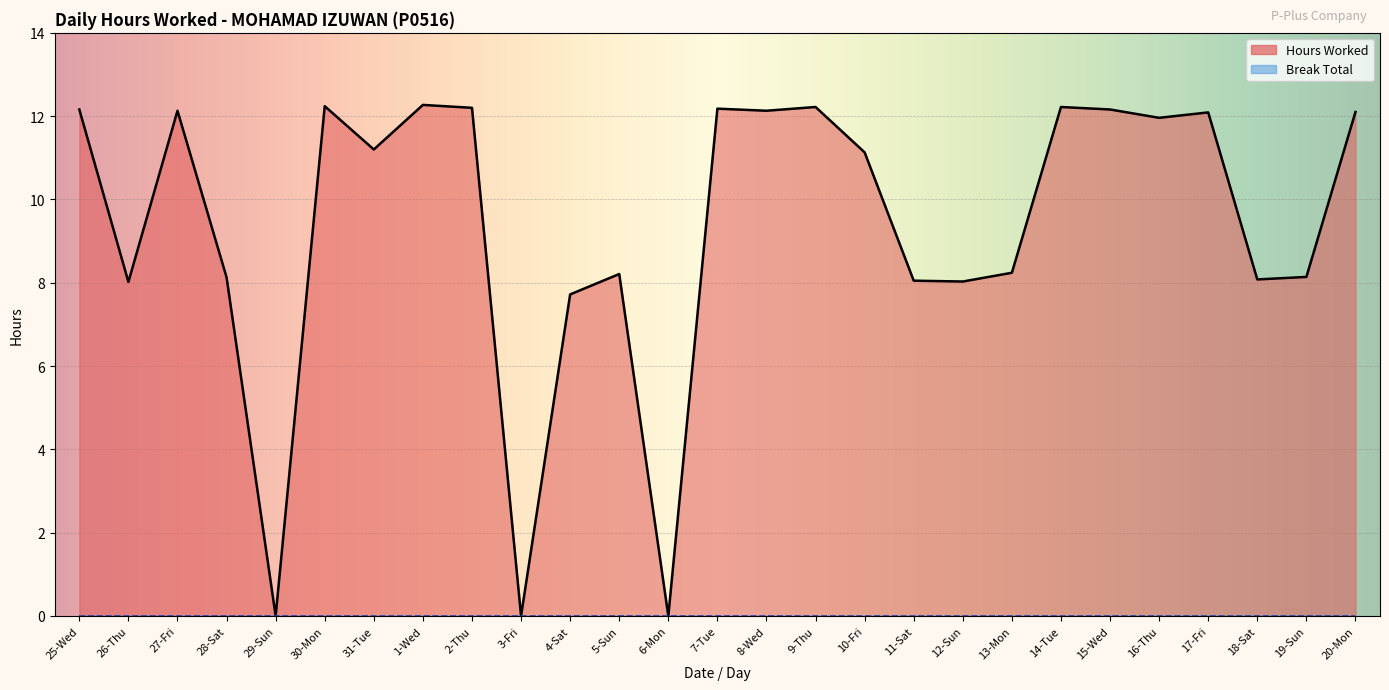

Reading right to left, what are all the values shown in this chart?

12.1	8.1	8.1	12.1	12.0	12.2	12.2	8.2	8.0	8.1	11.1	12.2	12.1	12.2	0.0	8.2	7.7	0.0	12.2	12.3	11.2	12.2	0.0	8.1	12.1	8.0	12.2